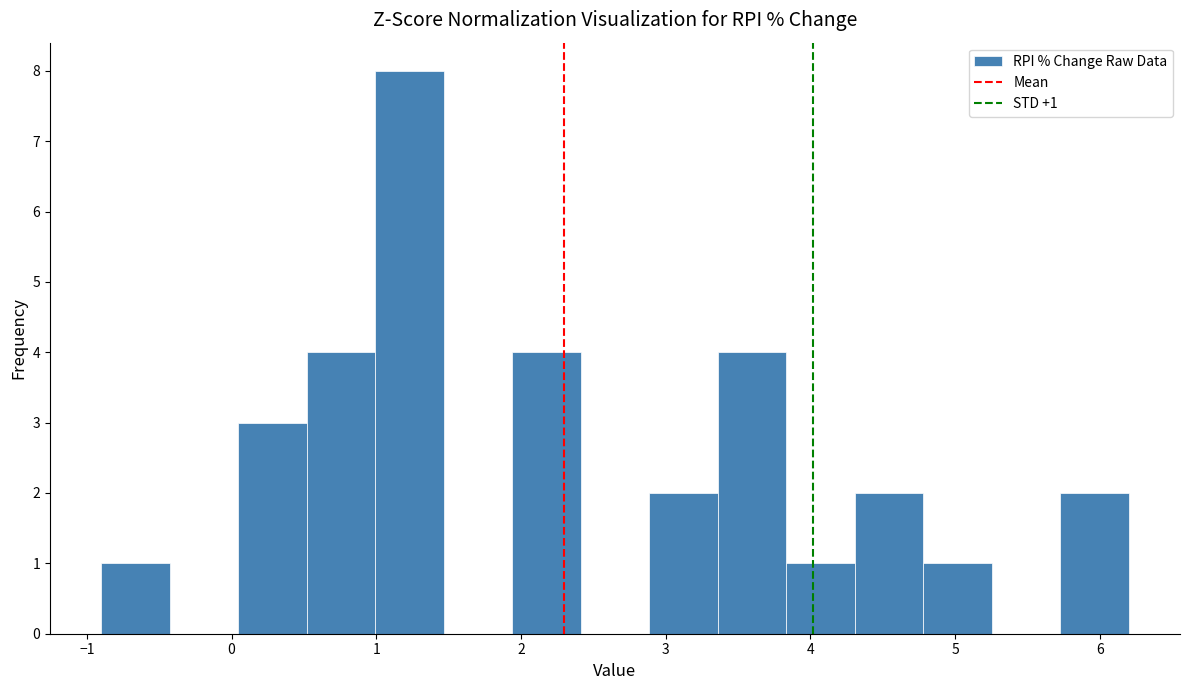

Over which range of the x-axis is the bar tallest?

1.0 to 1.5